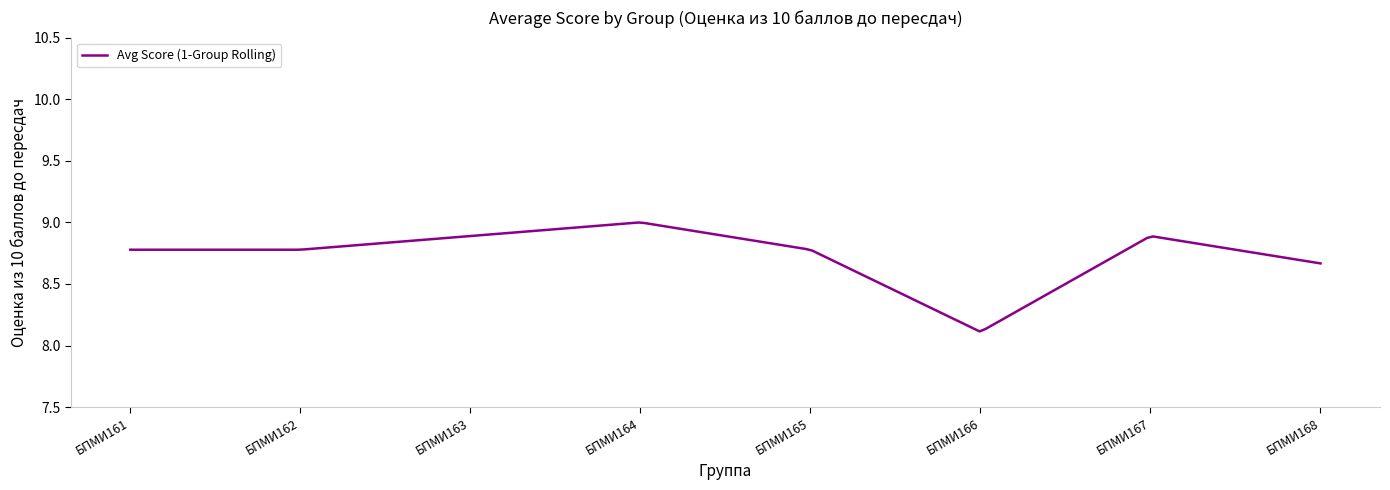

What is the difference between the maximum and minimum values?

0.9